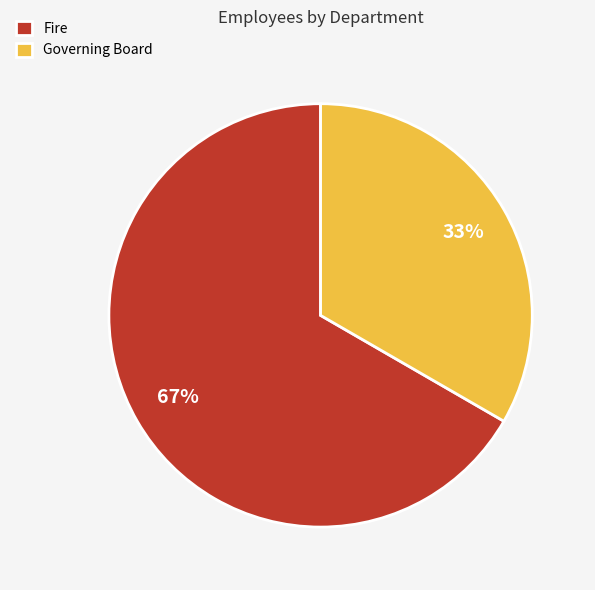

To the nearest percent, what portion does Fire represent?

67%